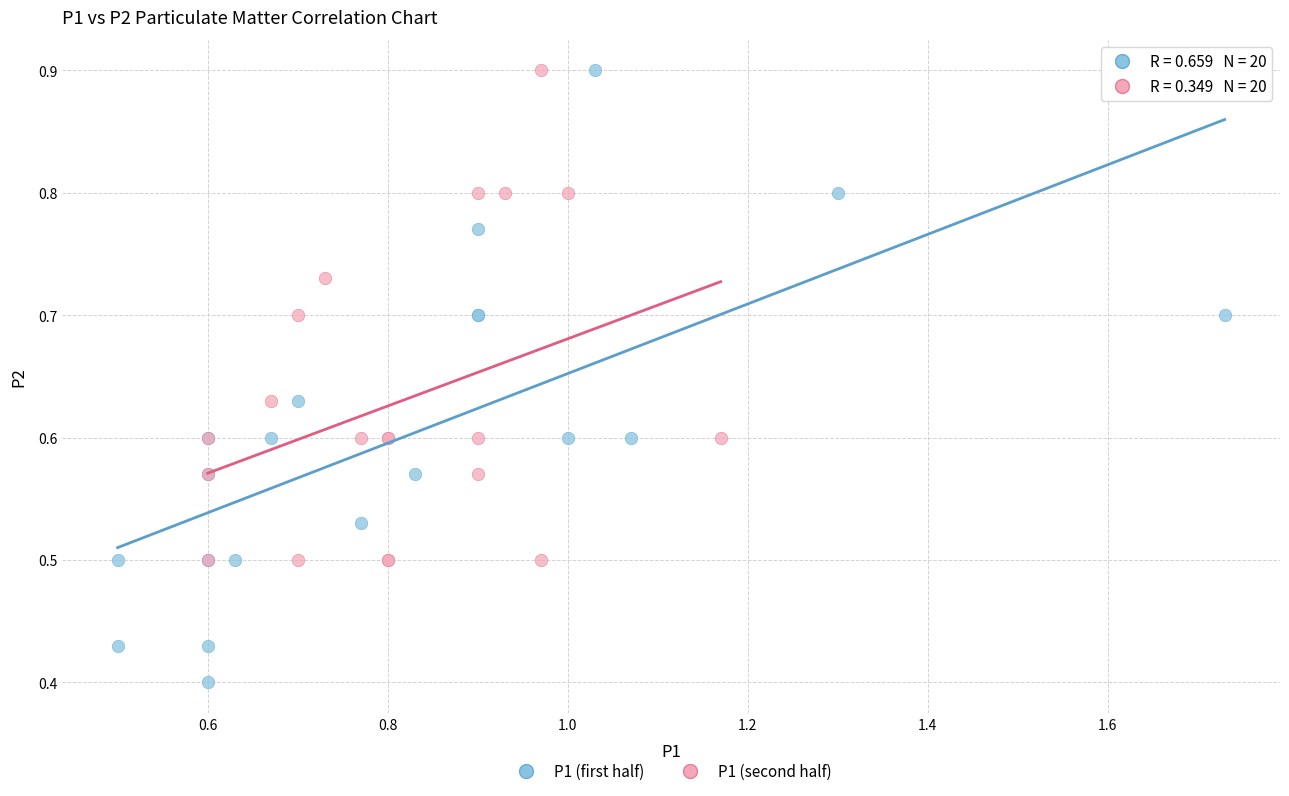

Which series has the largest Y range (max minus min)?

P1 (first half)